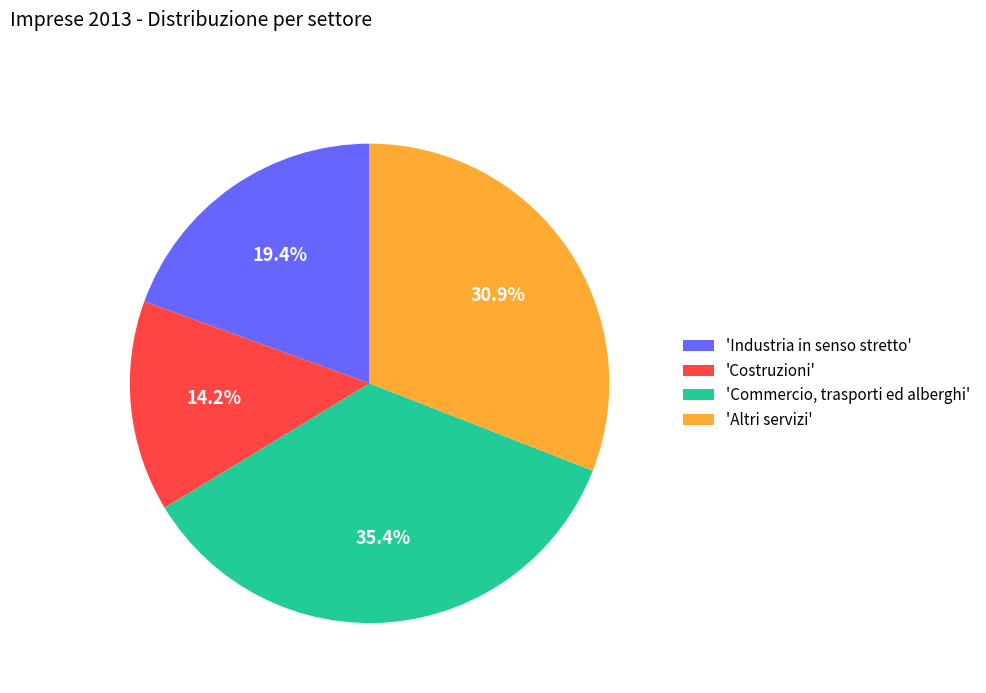

Is there a majority slice in this chart?

No